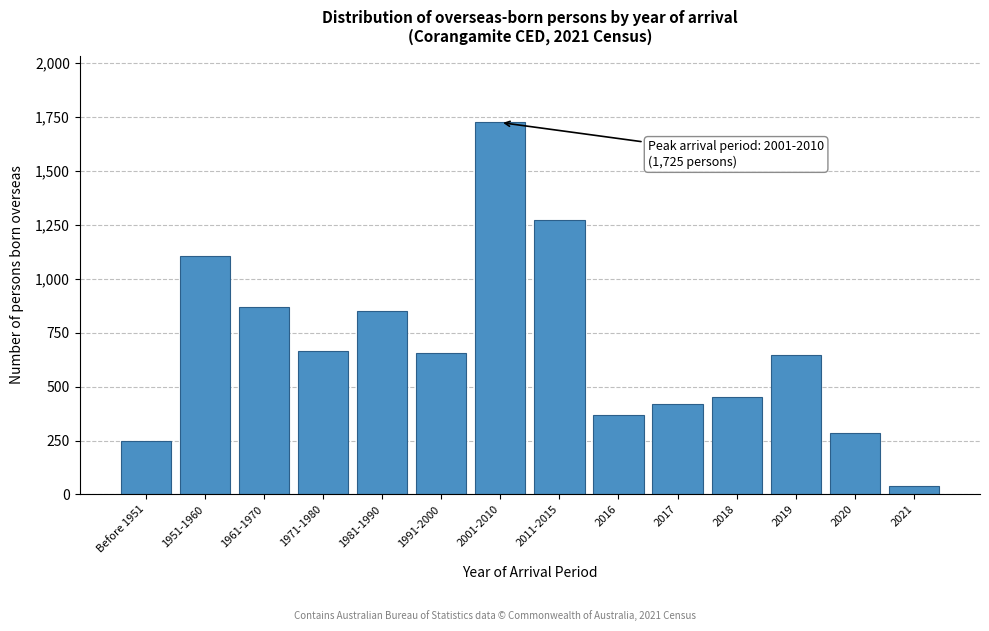

Approximately how many times larger is the value at 2011-2015 compared to 2019?

2.0